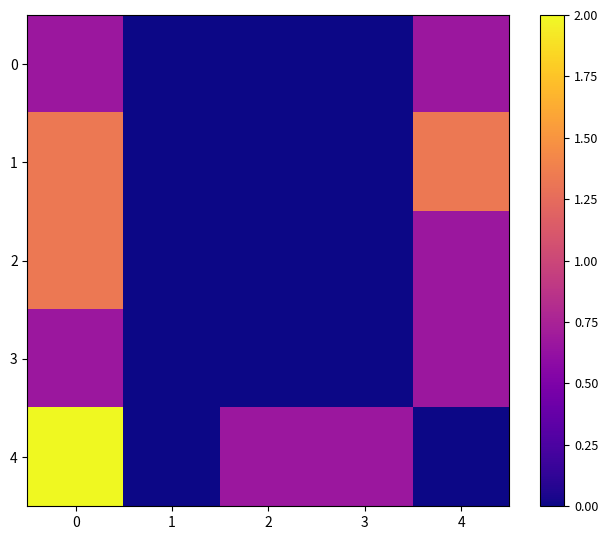

Which has a higher value, 3 or 1?

3